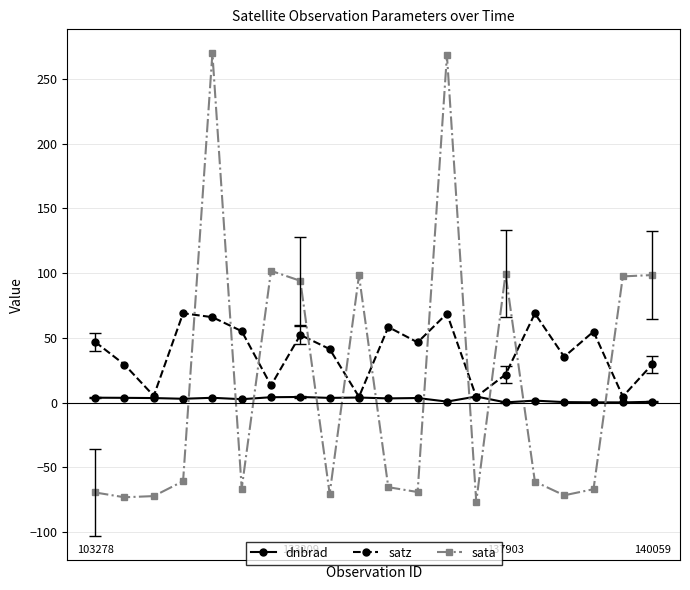

What is the value of the sata point at the 15th from the left?

99.6